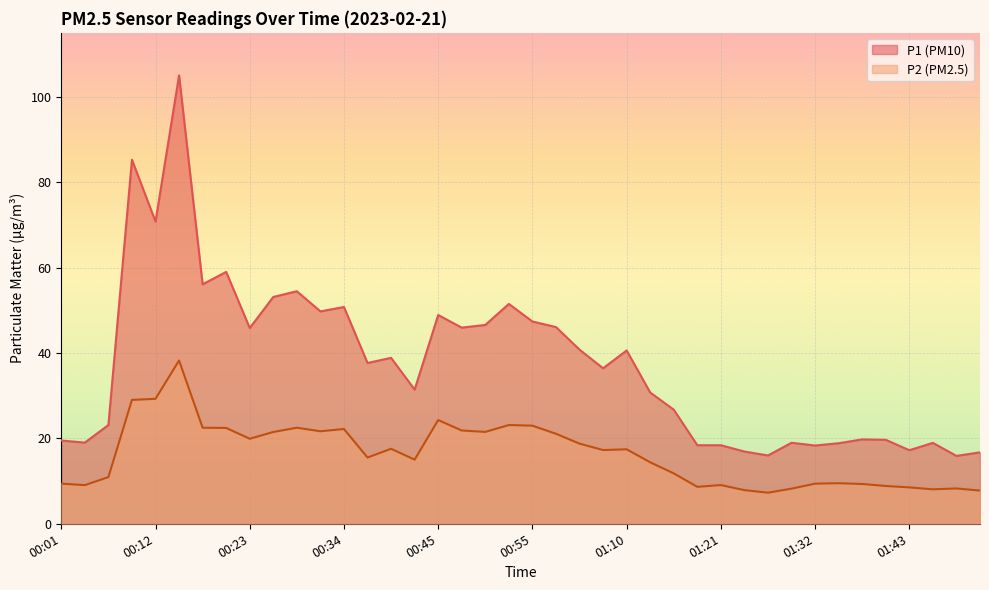

Where does the P1 series first go above 37?

00:09